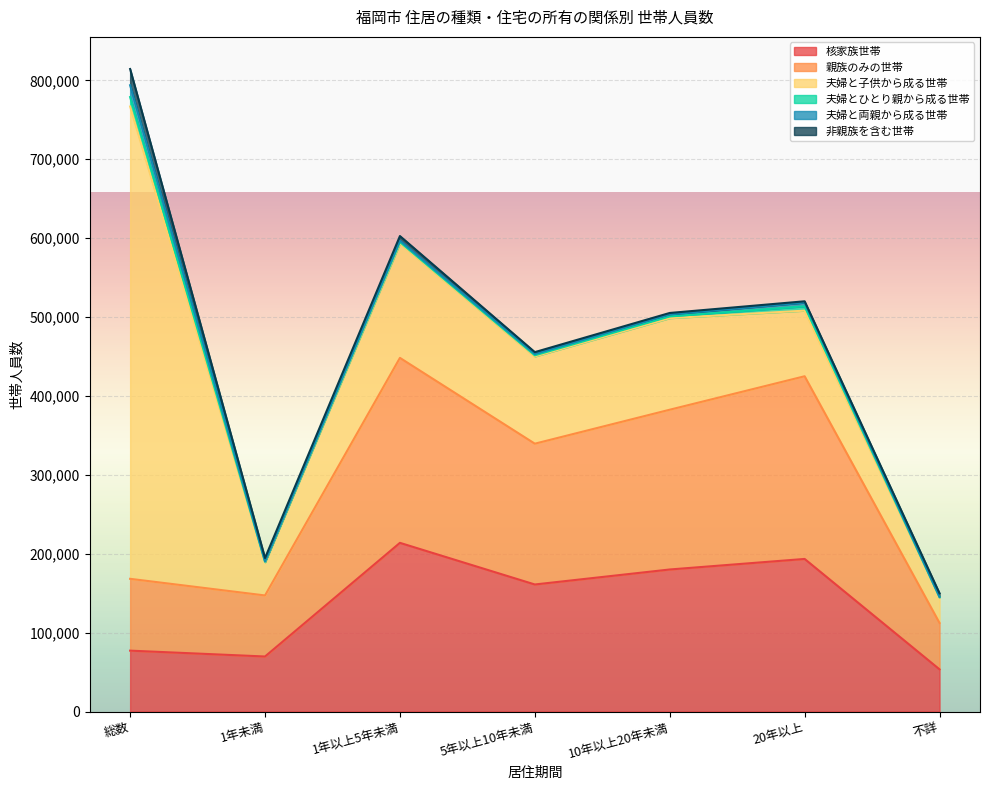

At which category is the sum across all series the highest?

総数